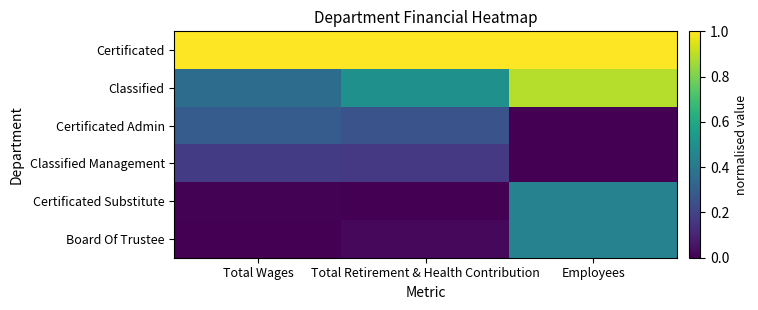

Which label corresponds to the largest value in the chart?

Total Wages